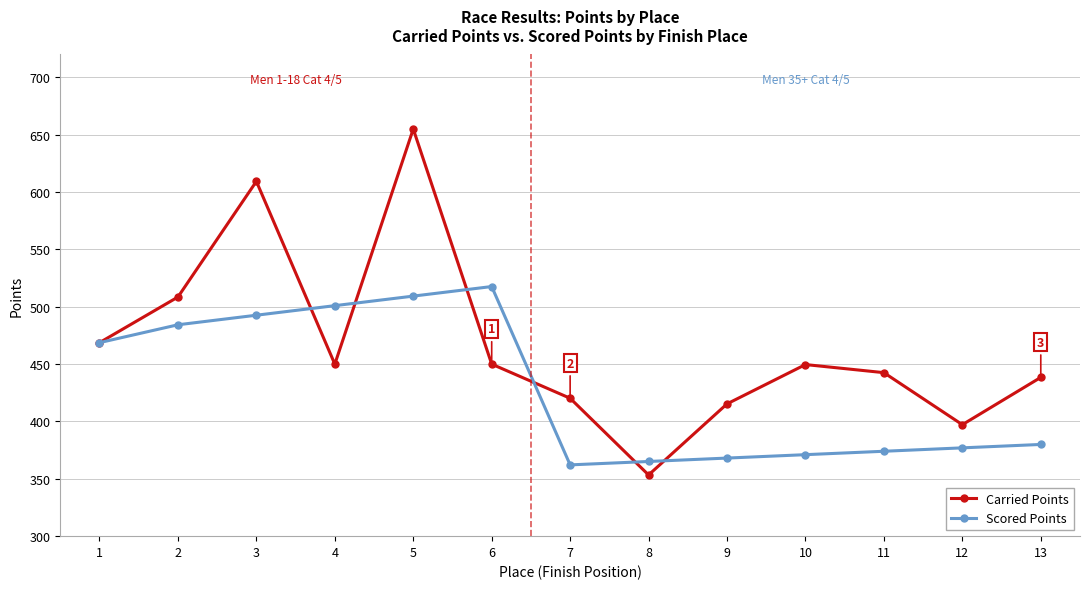

At which category does Carried Points reach its first local valley?

4